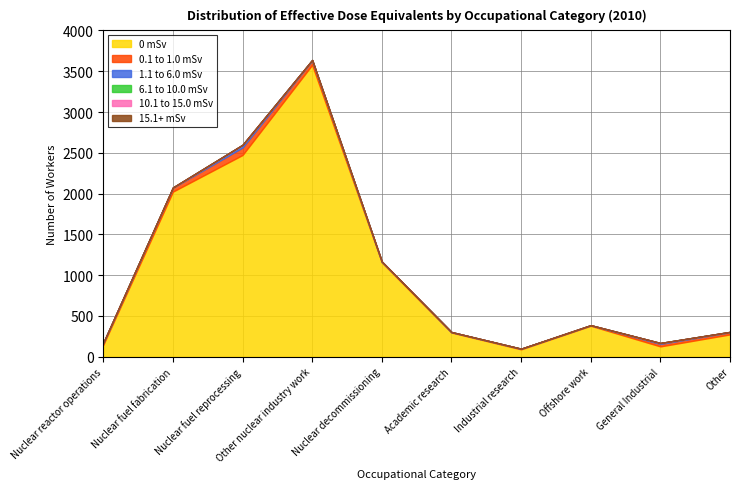

True or false: 15.1+ mSv has a value of 0 at General Industrial.

True